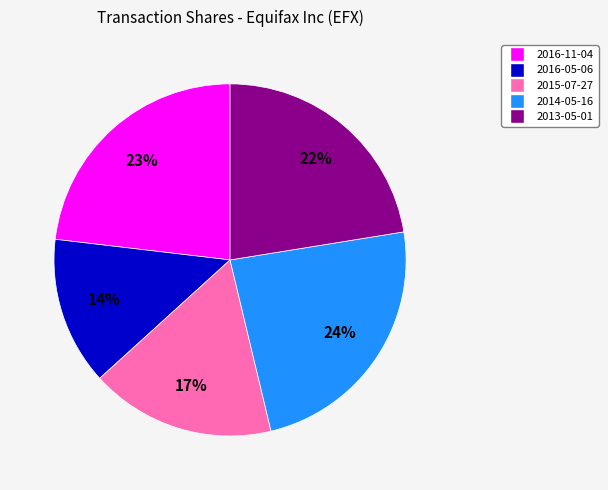

How many slices are in this pie chart?

5